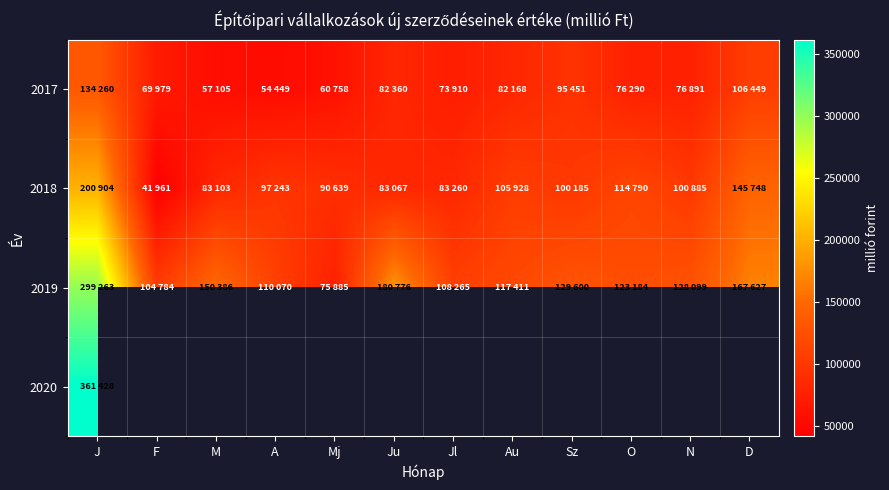

How many positive values does the 2020 series have?

1